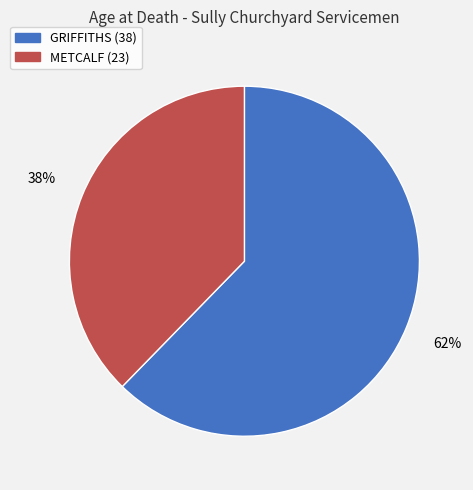

How many segments does this pie chart have?

2